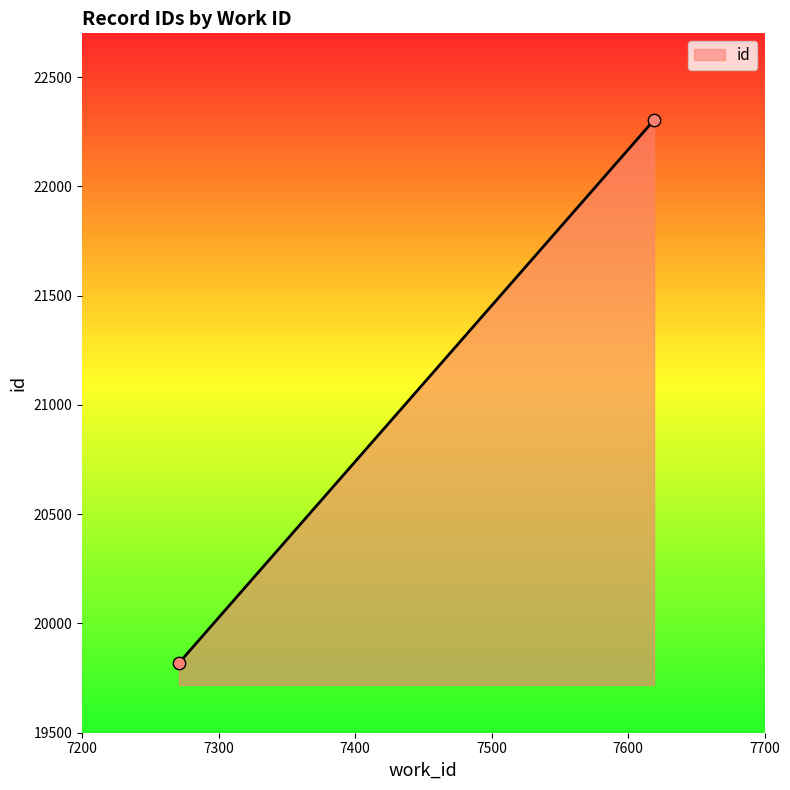

What is the difference between the maximum and minimum values?

2484.3